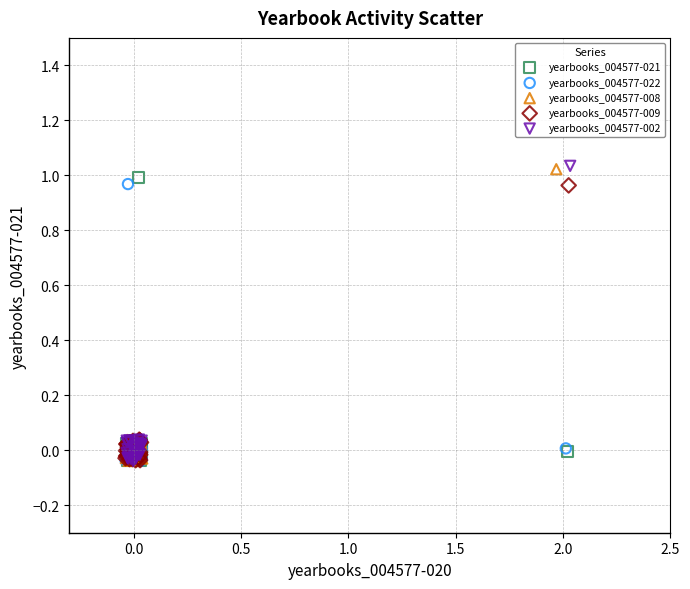

What are all the series names shown in the legend?

yearbooks_004577-021, yearbooks_004577-022, yearbooks_004577-008, yearbooks_004577-009, yearbooks_004577-002